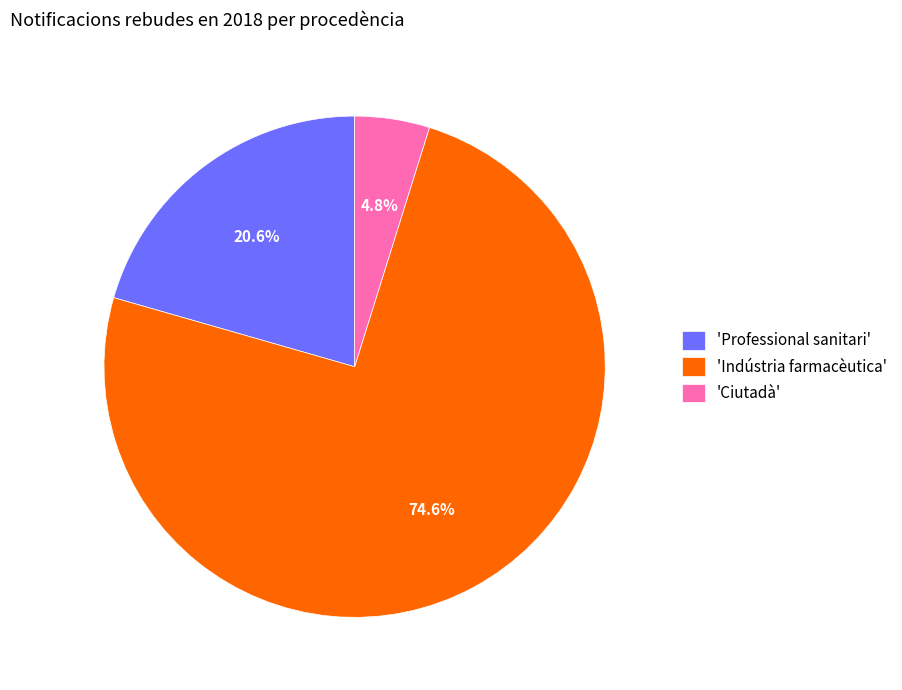

Between 'Ciutadà' and 'Professional sanitari', which is larger?

'Professional sanitari'